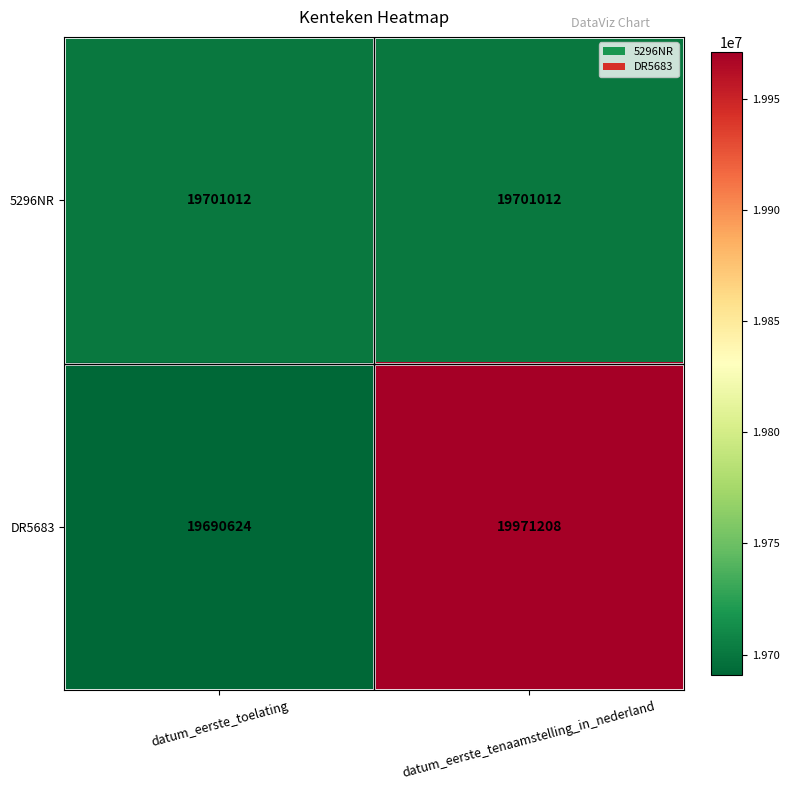

Which label corresponds to the largest value in the chart?

datum_eerste_tenaamstelling_in_nederland